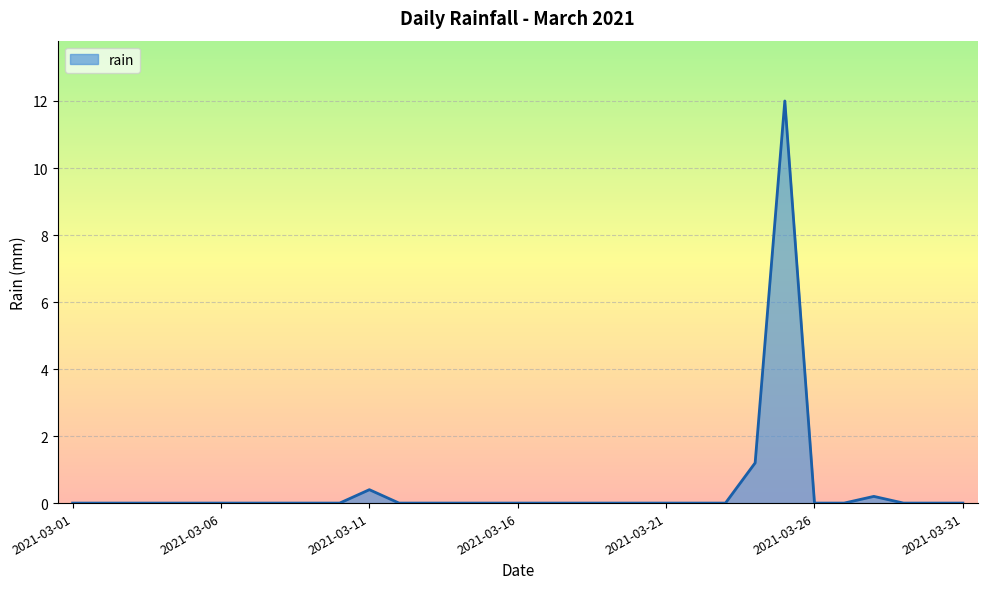

What is the difference between the maximum and minimum values?

12.0